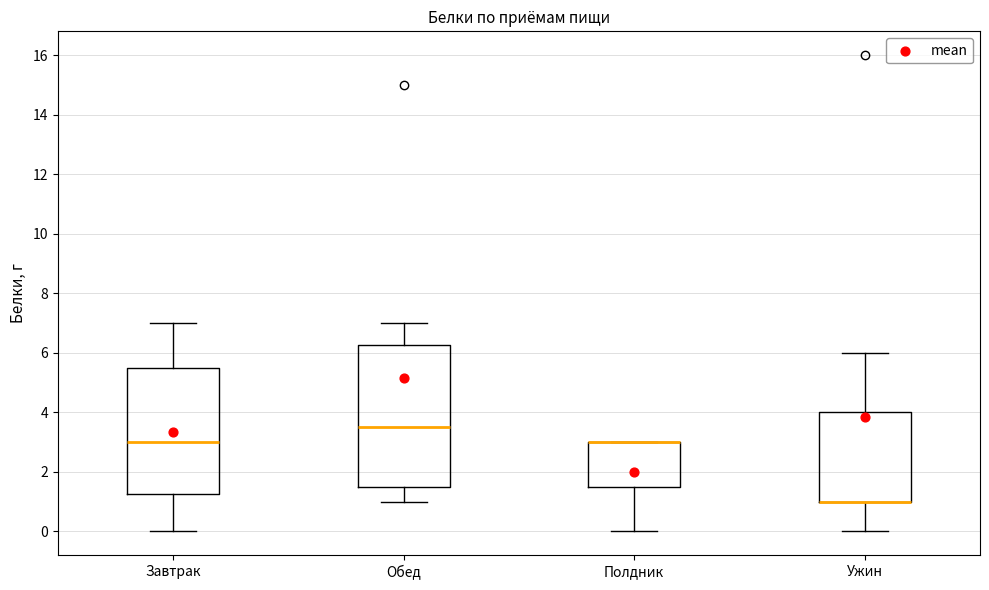

Reading left to right, read every box against the y-axis: the position of its median line, the range the box covers, and the ends of its whiskers. The values are not printed on the chart, so give them approximately, as read against the axis.

Завтрак: median 3.0, box 1.2 to 5.6, whiskers 0.0 to 7.0
Обед: median 3.6, box 1.6 to 6.2, whiskers 1.0 to 7.0
Полдник: median 3.0 (drawn on the box's upper edge), box 1.6 to 3.0, whiskers 0.0 to 3.0
Ужин: median 1.0 (drawn on the box's lower edge), box 1.0 to 4.0, whiskers 0.0 to 6.0